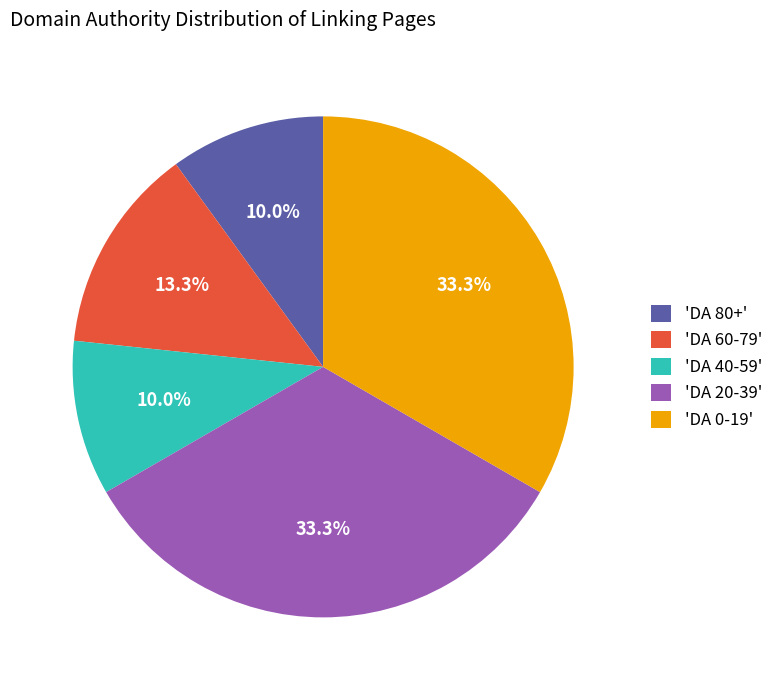

Is 'DA 20-39' the majority of the pie?

No